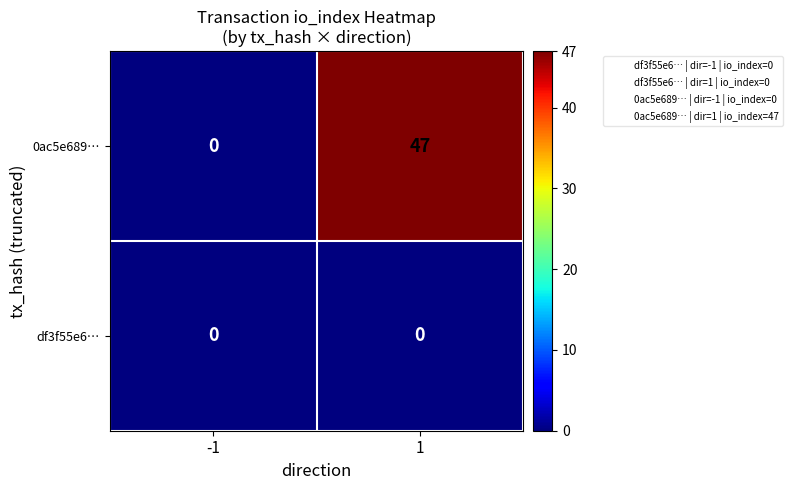

The df3f55e6… series shows 0 at -1. True or false?

True